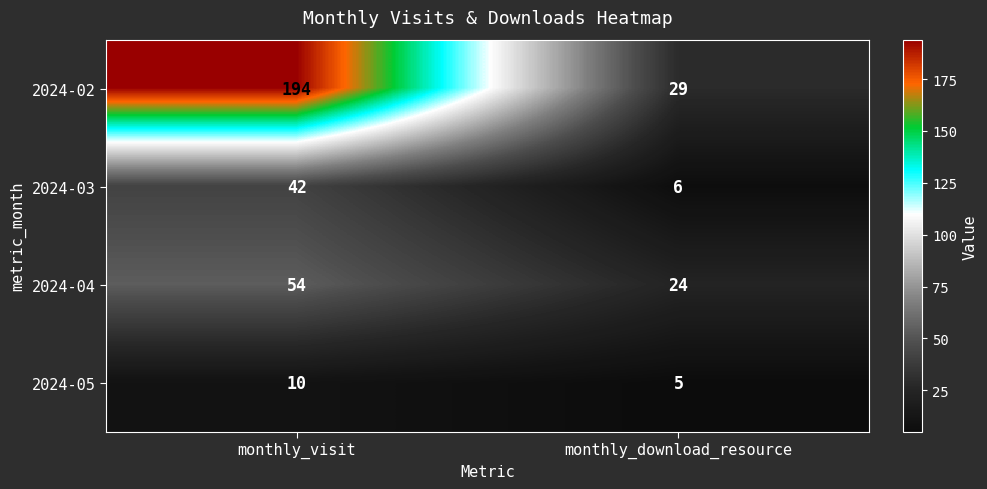

What is the greatest value displayed?

194